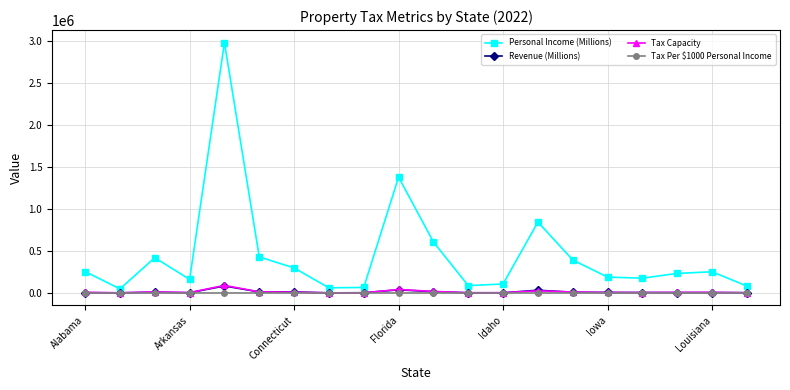

True or false: Tax Per $1000 Personal Income has more than 2 interior local peaks.

True